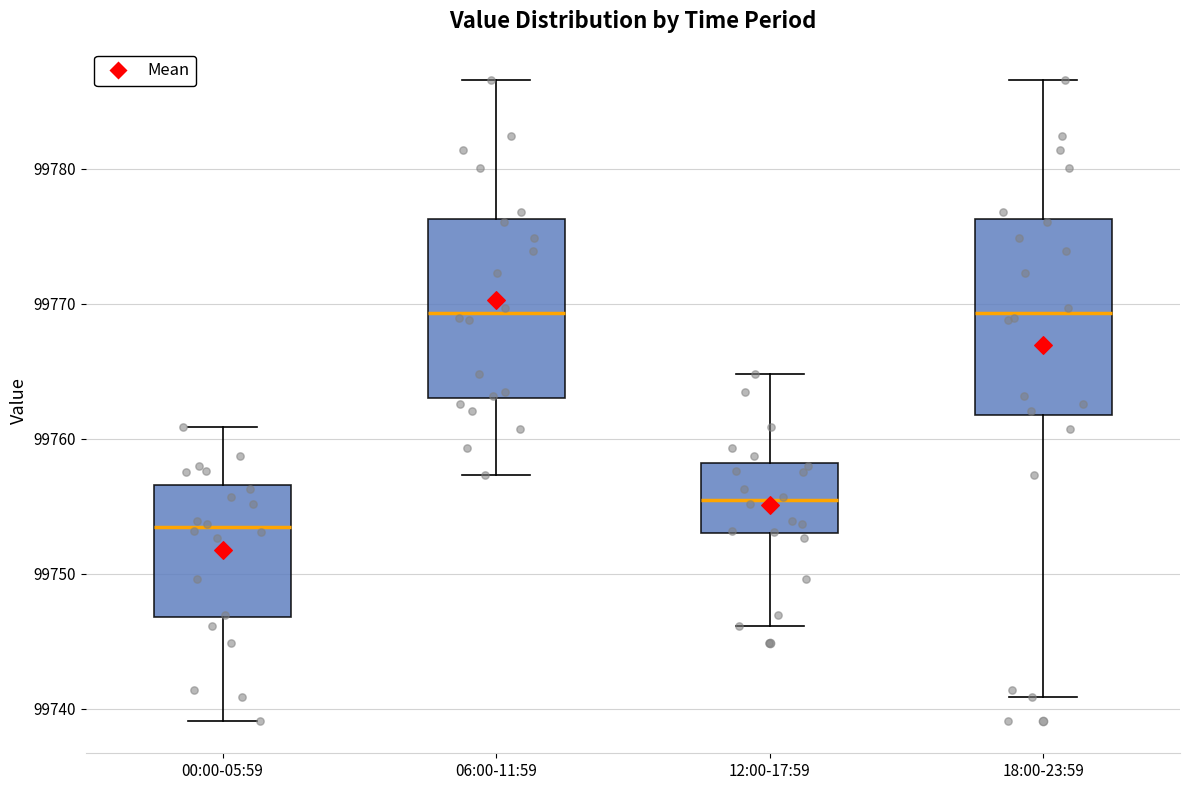

Reading left to right, transcribe this box plot: for each box, give where its median line is, the range the box spans, and where its two whiskers end, as read against the y-axis. The values are not printed on the chart, so give them approximately, as read against the axis.

00:00-05:59: median 99753, box 99747 to 99757, whiskers 99739 to 99761
06:00-11:59: median 99769, box 99763 to 99776, whiskers 99757 to 99787
12:00-17:59: median 99755, box 99753 to 99758, whiskers 99746 to 99765
18:00-23:59: median 99769, box 99762 to 99776, whiskers 99741 to 99787